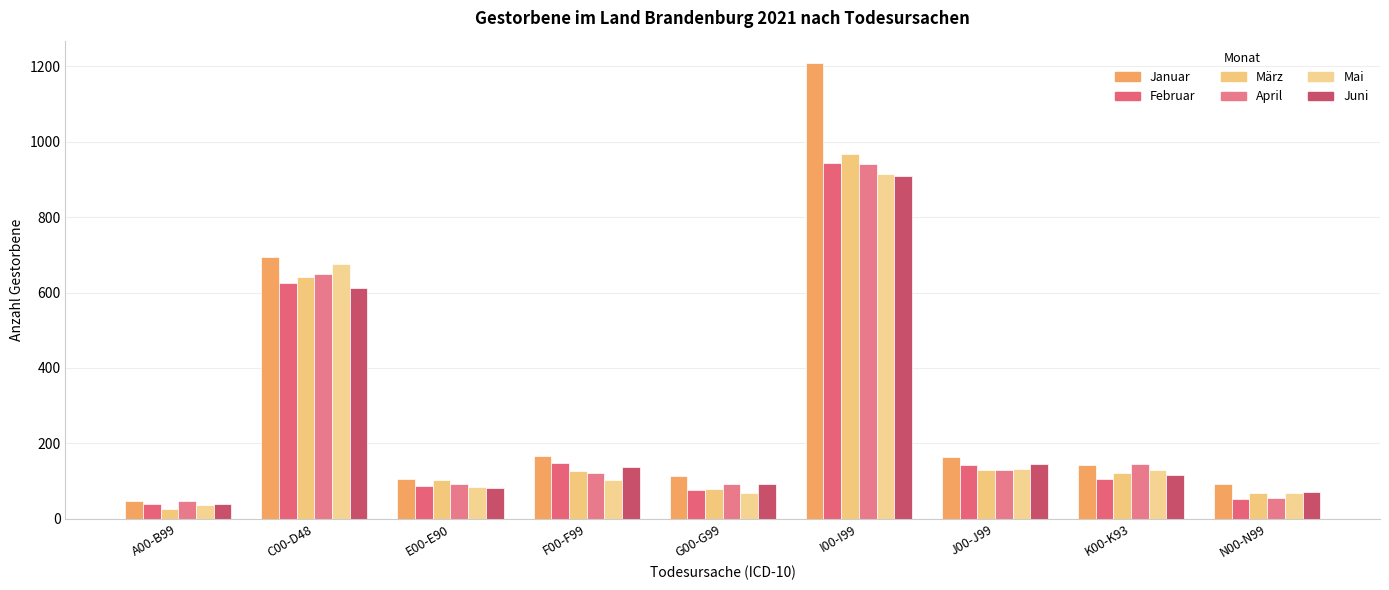

What is the label of the 5th bar from the left?

G00-G99